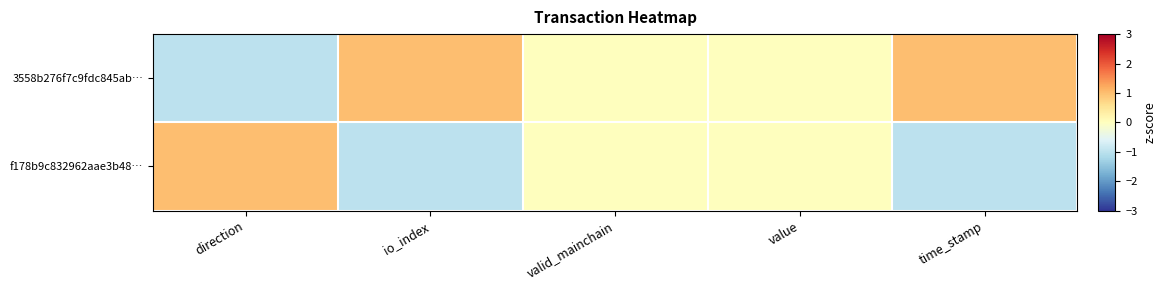

Reading left to right, transcribe all the data shown in this chart.

3558b276f7c9fdc845ab…: direction=-1	io_index=1	valid_mainchain=0	value=0	time_stamp=1
f178b9c832962aae3b48…: direction=1	io_index=-1	valid_mainchain=0	value=0	time_stamp=-1